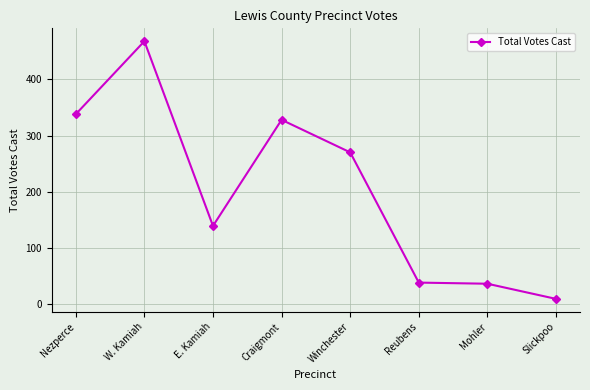

What is the ratio of the value at E. Kamiah to the value at Nezperce?

0.4